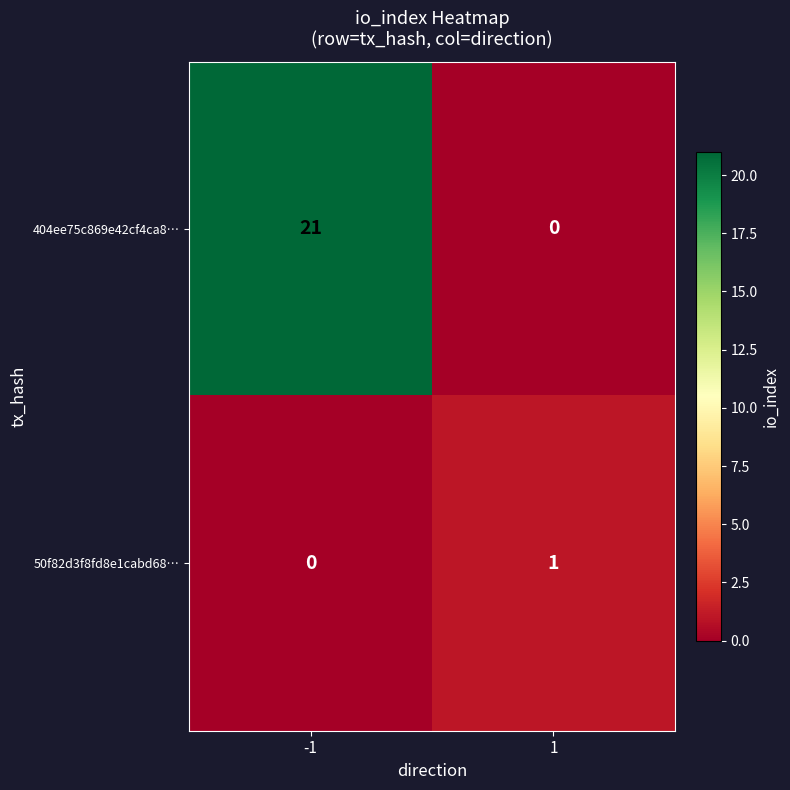

How many series are shown in this chart?

2